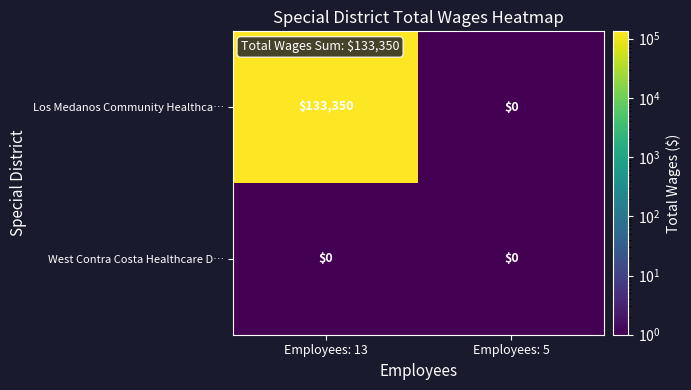

Reading right to left, list all the values displayed in this chart.

Los Medanos Community Healthca…: 0	133350
West Contra Costa Healthcare D…: 0	0